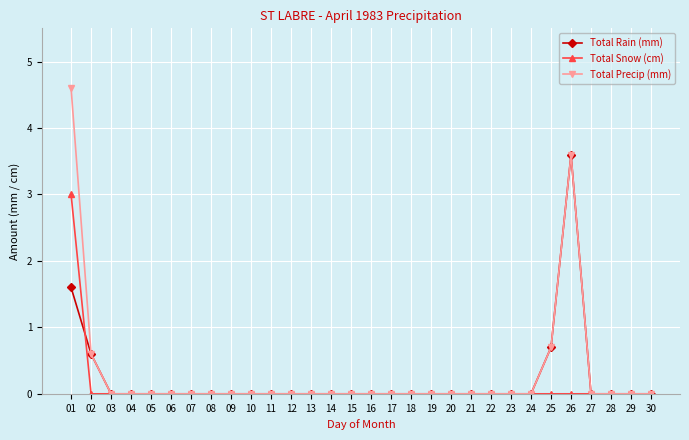

How many distinct data groups are displayed?

3